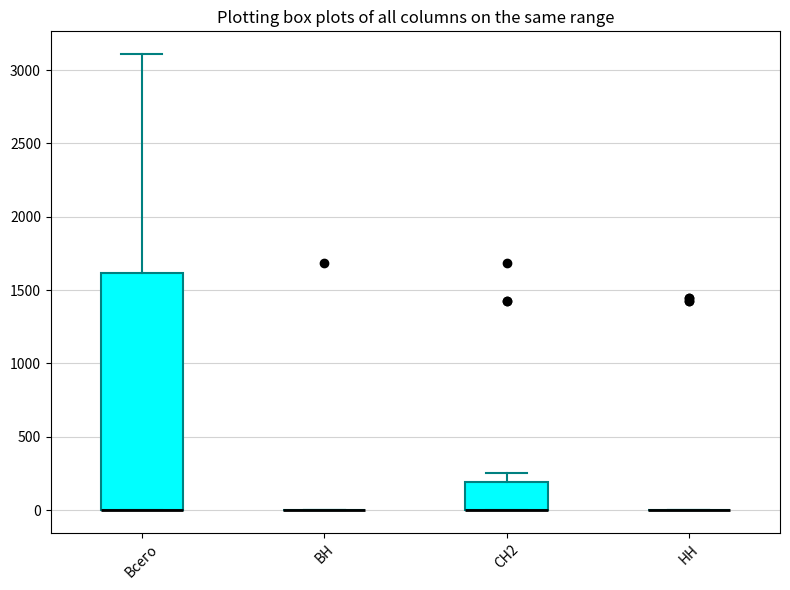

Reading left to right, read every box against the y-axis: the position of its median line, the range the box covers, and the ends of its whiskers. The values are not printed on the chart, so give them approximately, as read against the axis.

Всего: median 0 (drawn on the box's lower edge), box 0 to 1600, whiskers 0 to 3100
ВН: box collapsed to a line at 0, whiskers 0 to 0
СН2: median 0 (drawn on the box's lower edge), box 0 to 200, whiskers 0 to 250
НН: box collapsed to a line at 0, whiskers 0 to 0